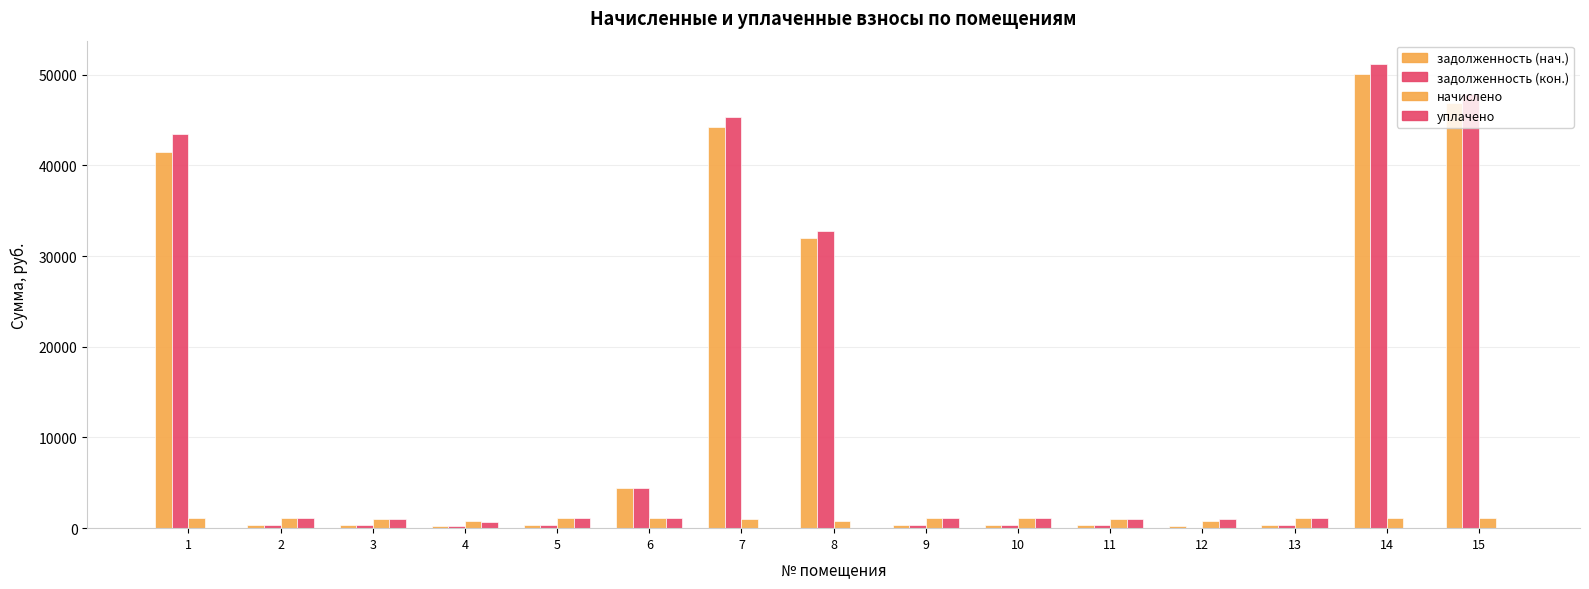

Count the number of categories in the chart.

15